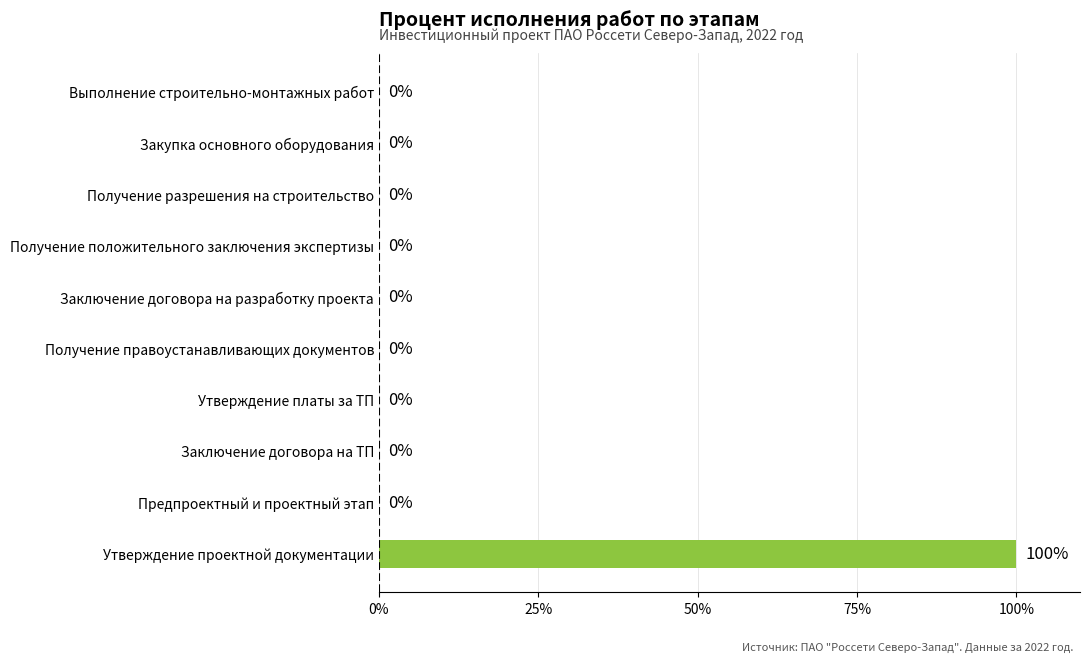

Are the bars horizontal?

Yes